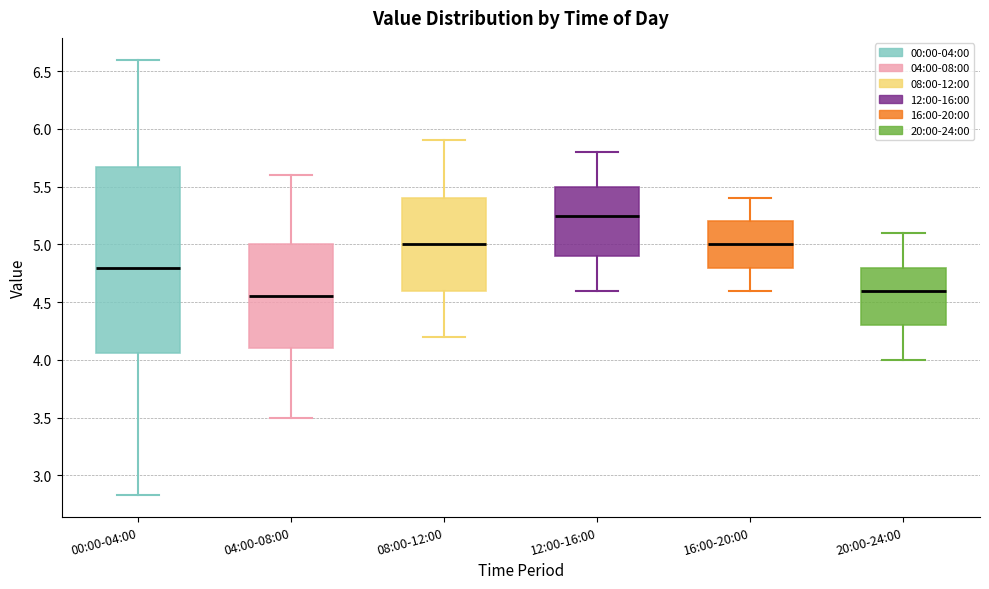

Reading left to right, transcribe this box plot: for each box, give where its median line is, the range the box spans, and where its two whiskers end, as read against the y-axis. The values are not printed on the chart, so give them approximately, as read against the axis.

00:00-04:00: median 4.80, box 4.05 to 5.65, whiskers 2.85 to 6.60
04:00-08:00: median 4.55, box 4.10 to 5.00, whiskers 3.50 to 5.60
08:00-12:00: median 5.00, box 4.60 to 5.40, whiskers 4.20 to 5.90
12:00-16:00: median 5.25, box 4.90 to 5.50, whiskers 4.60 to 5.80
16:00-20:00: median 5.00, box 4.80 to 5.20, whiskers 4.60 to 5.40
20:00-24:00: median 4.60, box 4.30 to 4.80, whiskers 4.00 to 5.10